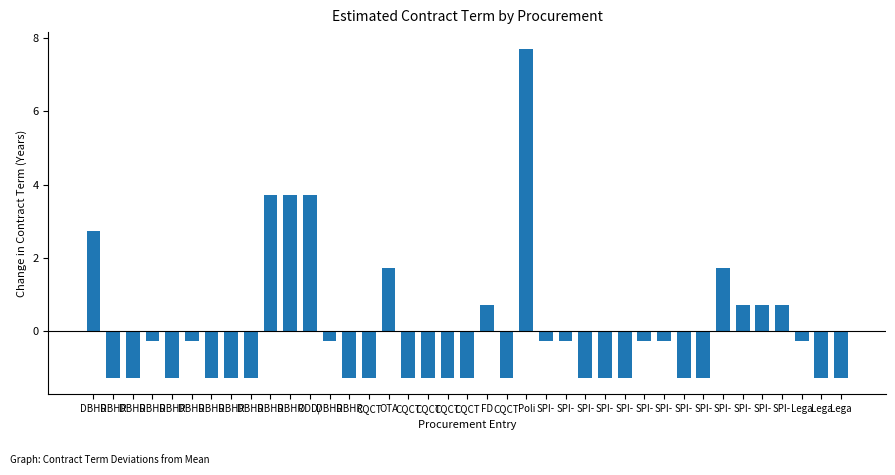

How many values are below -1?

20